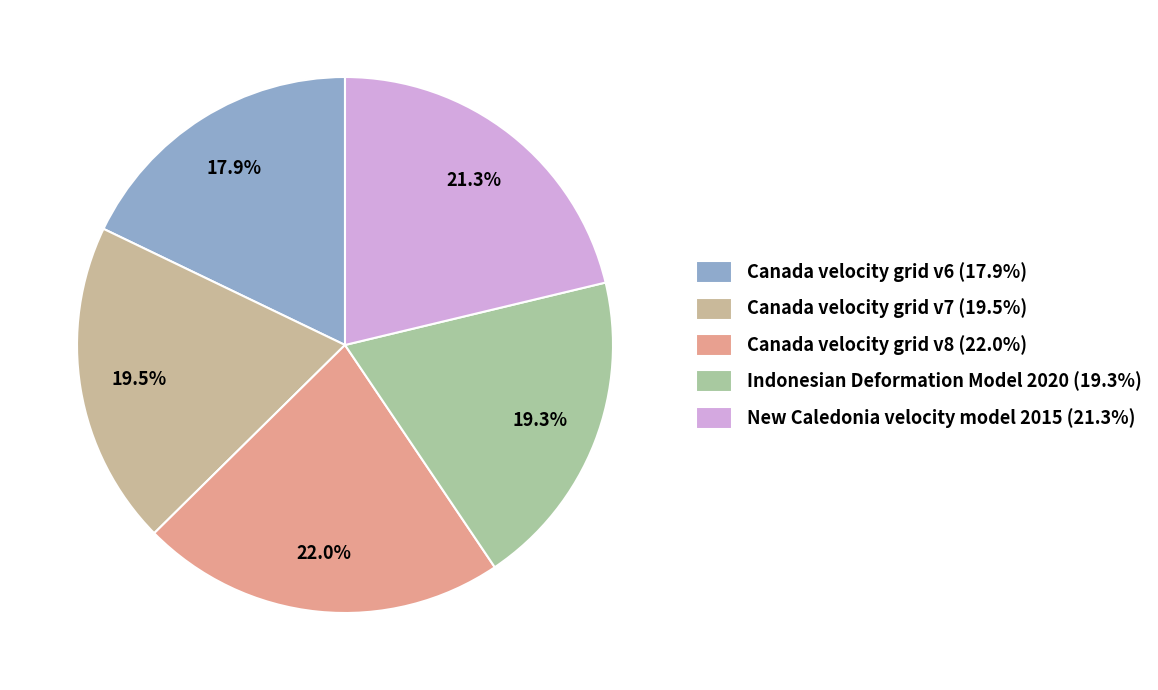

Does Canada velocity grid v6 represent more than half of the total?

No